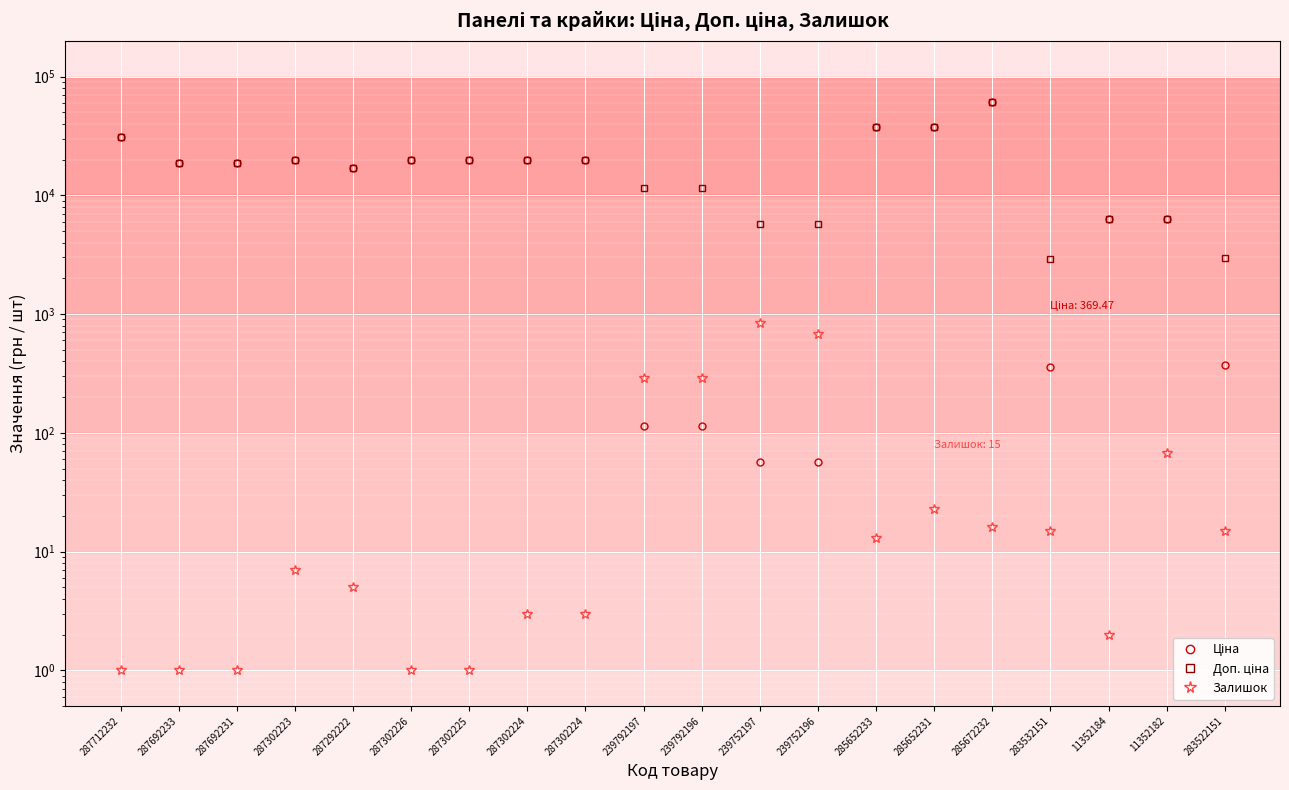

Which has a higher value, 11352182 or 239792196?

11352182